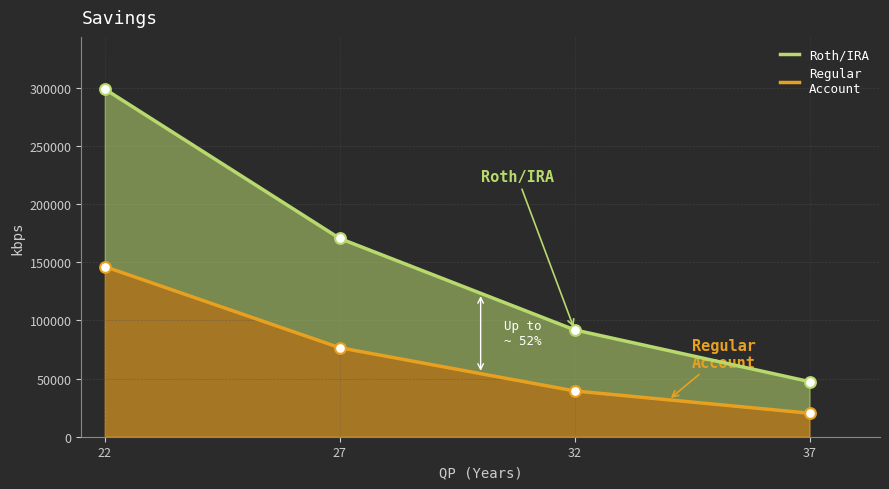

What is the total value across all series at 32?

131226.2